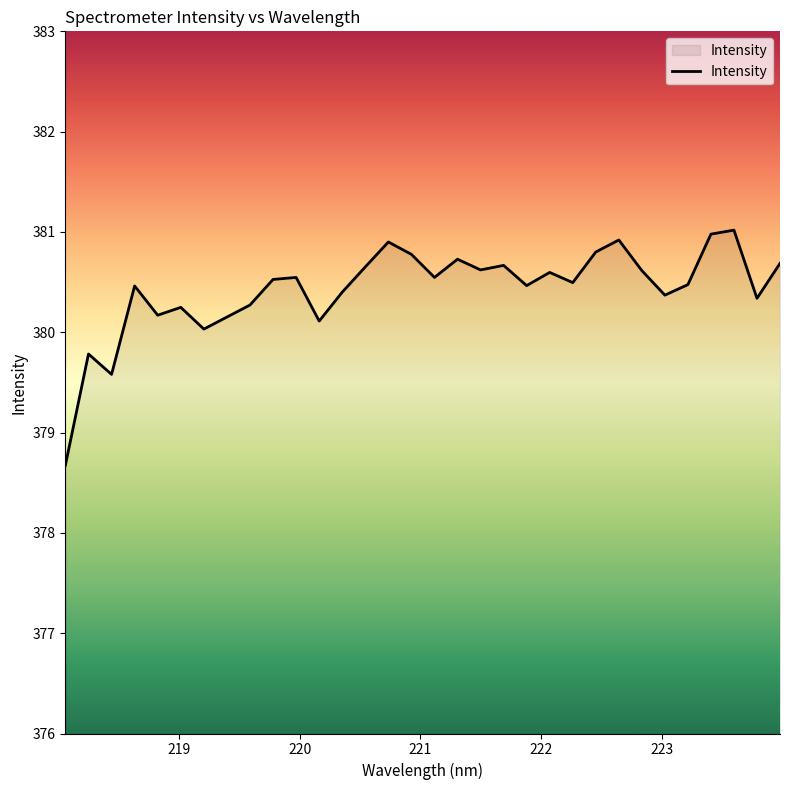

What is the difference between the maximum and minimum values?

2.3